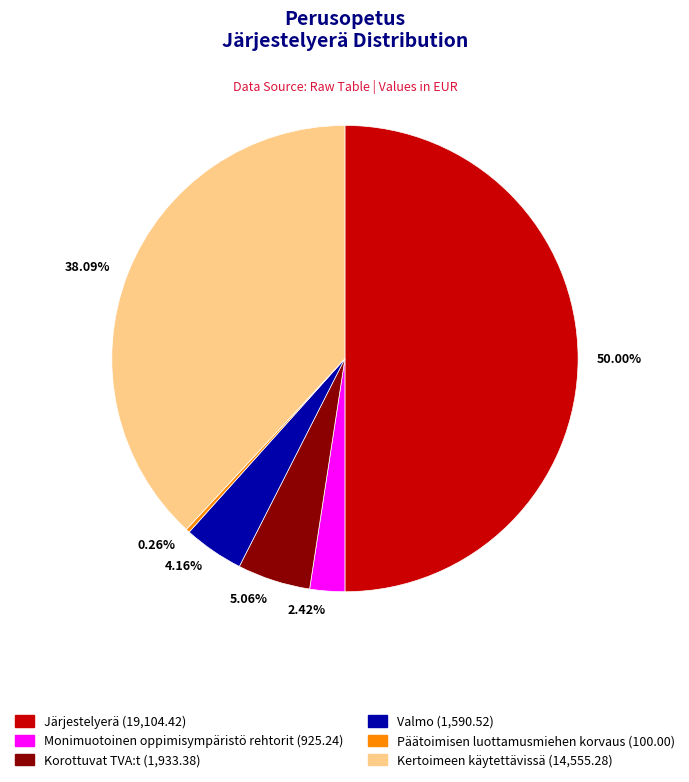

Does 4.16% account for over 50% of the chart?

No